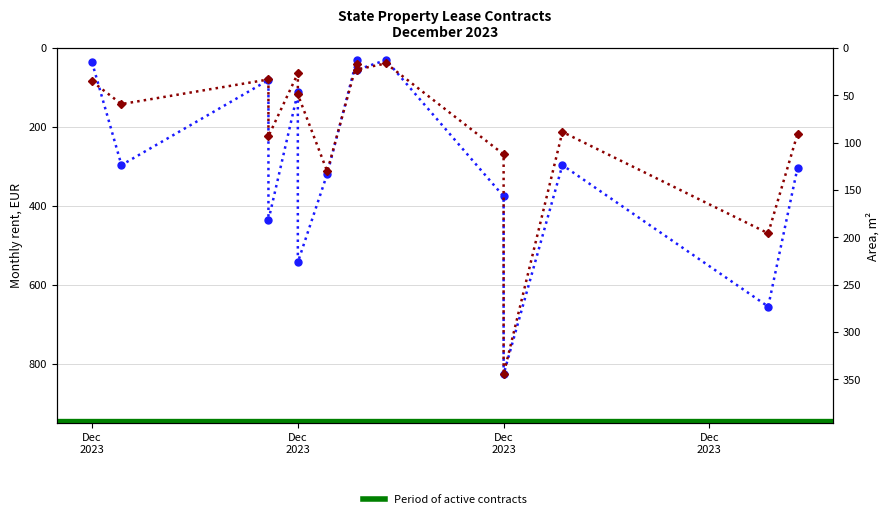

Where is the first local minimum for Plotas, m2?

Dec
2023